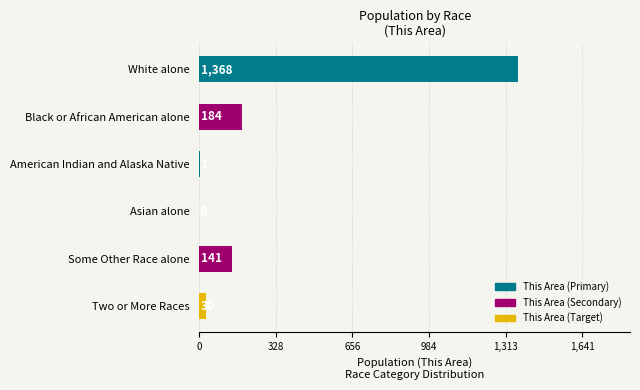

What is the maximum value shown in the chart?

1368